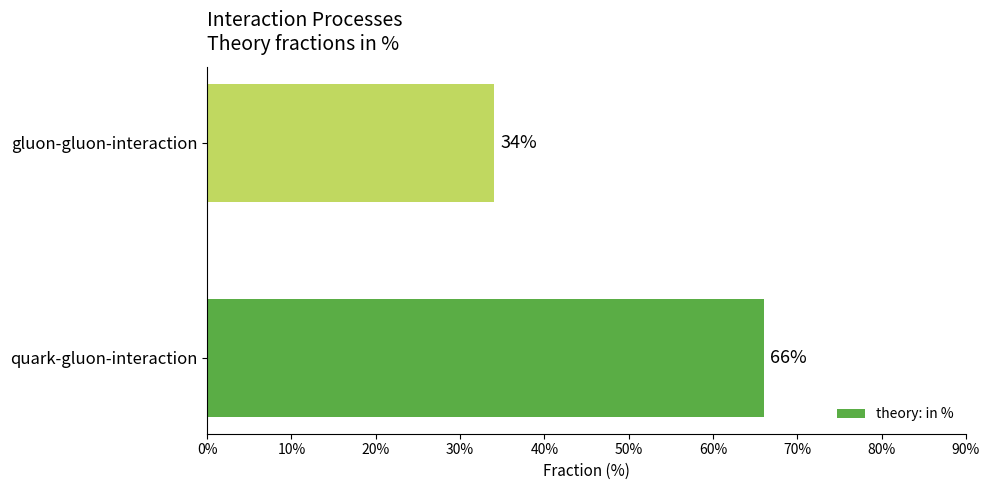

What is the average value?

50